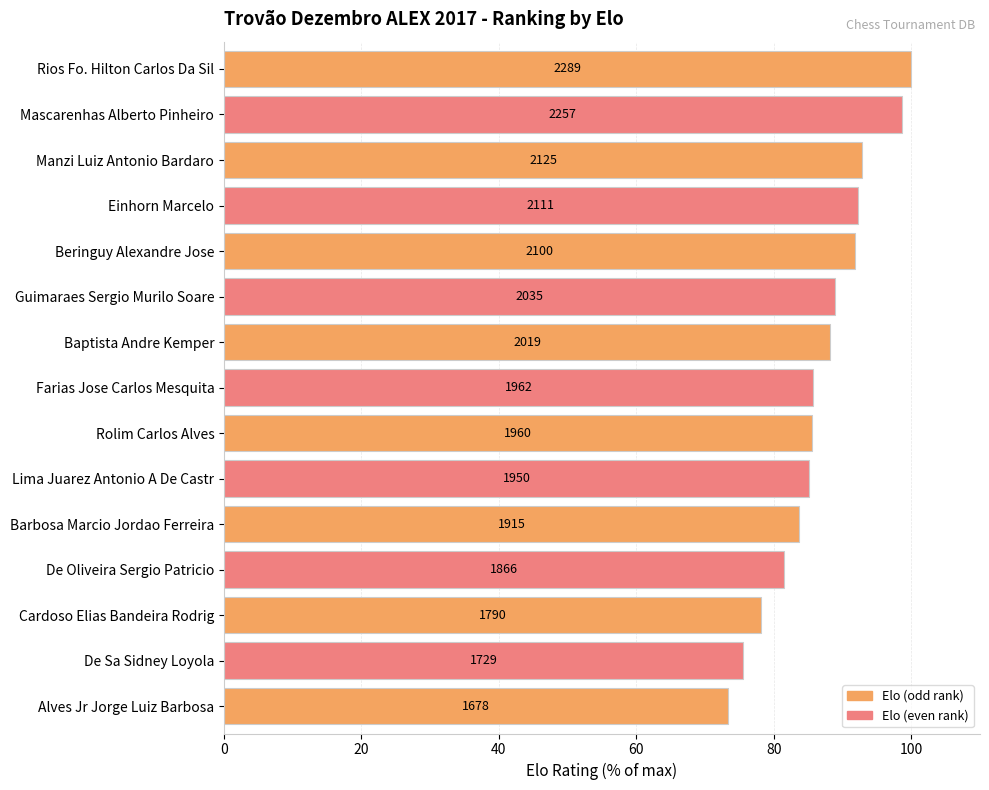

What is the sum of all values?

1301.3